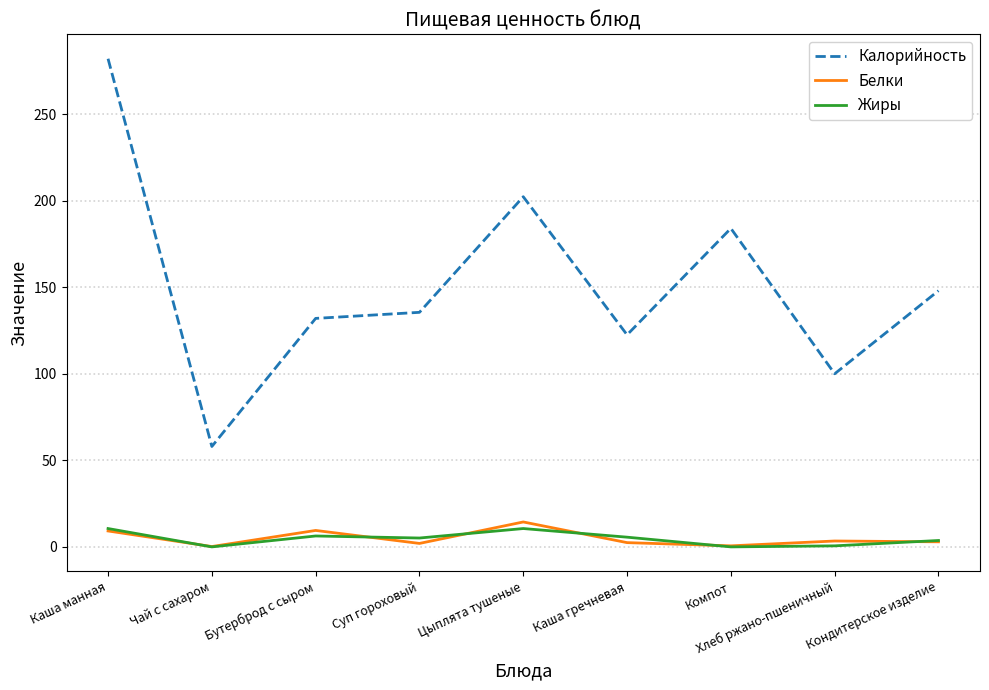

What is the sum of all Белки values?

44.7